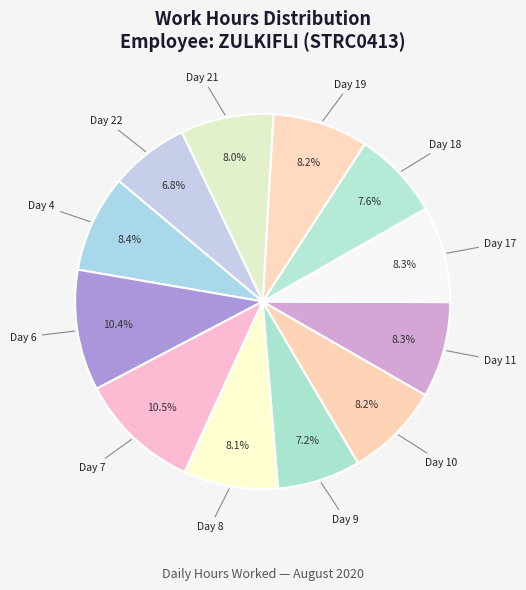

How many slices are in this pie chart?

12